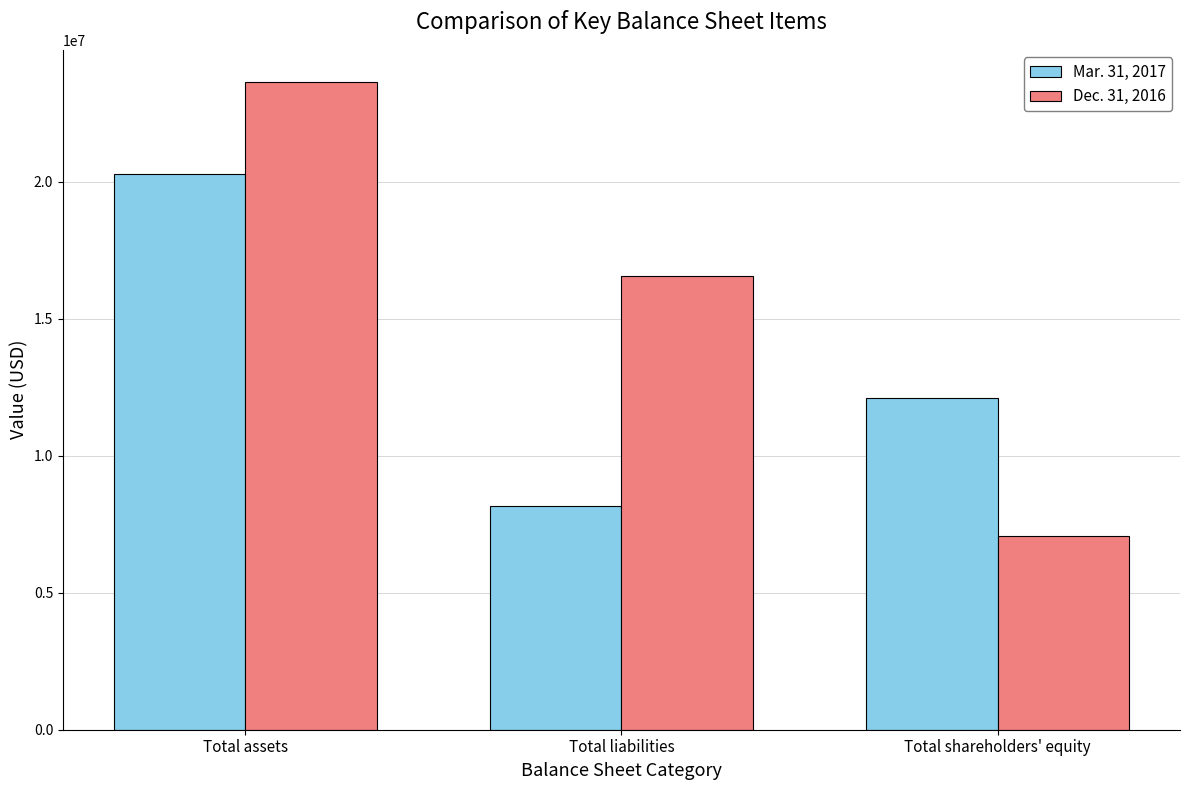

True or false: Dec. 31, 2016 has a value of 30842037 at Total assets.

False